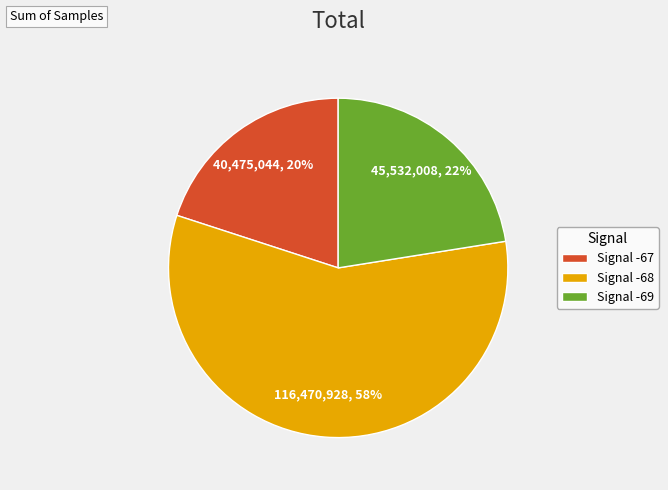

Do Signal -68 and Signal -69 together represent more than half of the pie?

Yes